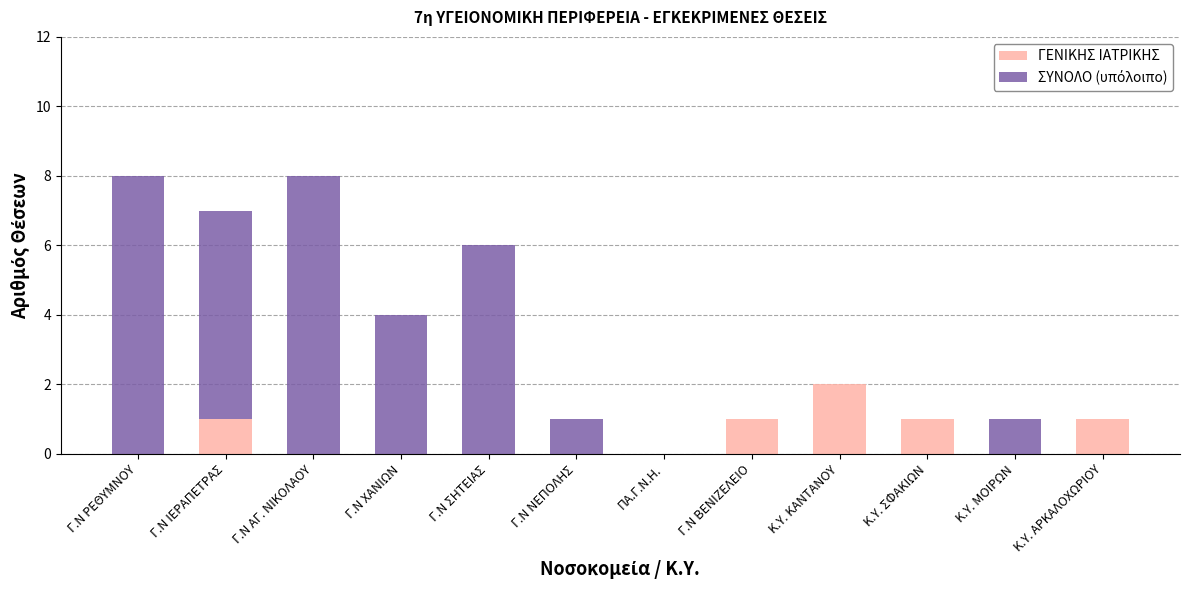

What is the total value across all series at Γ.Ν ΧΑΝΙΩΝ?

4